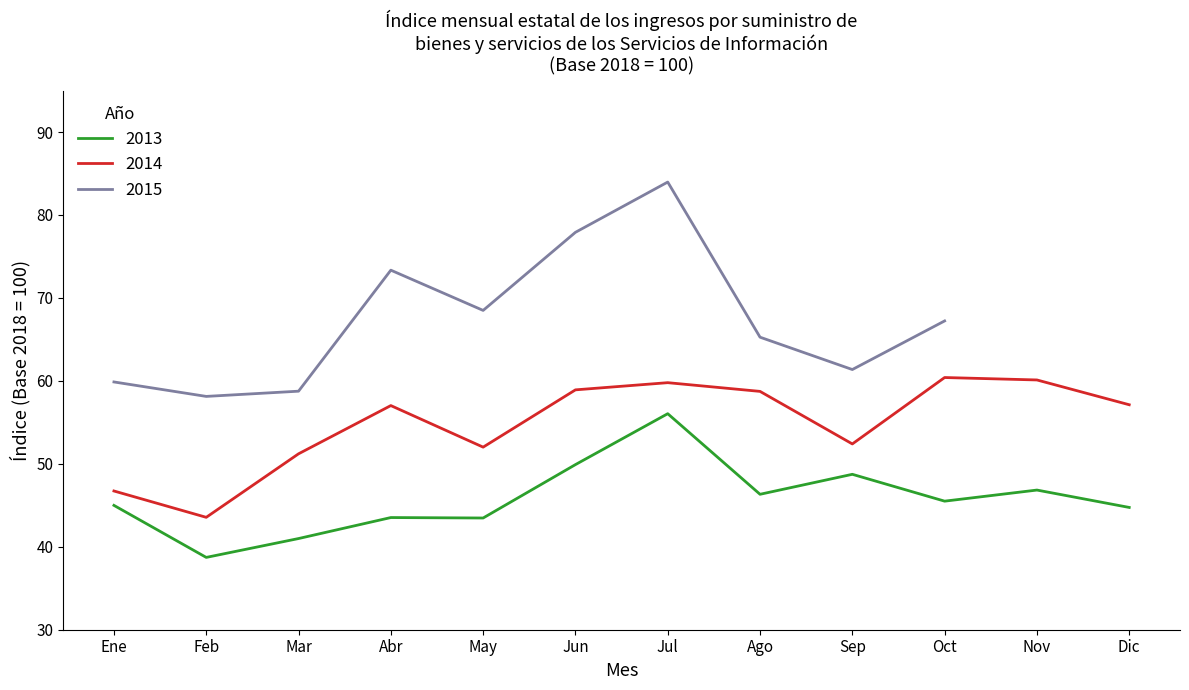

What is the label of the 2nd point from the left?

Feb